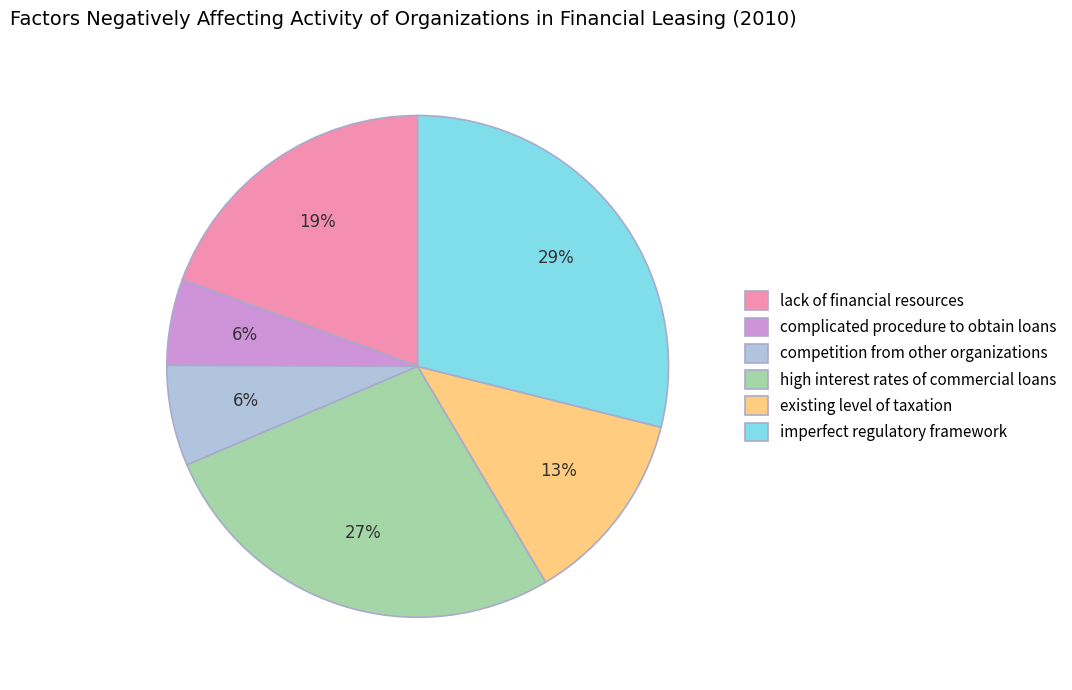

True or false: existing level of taxation accounts for 13% of the total.

True